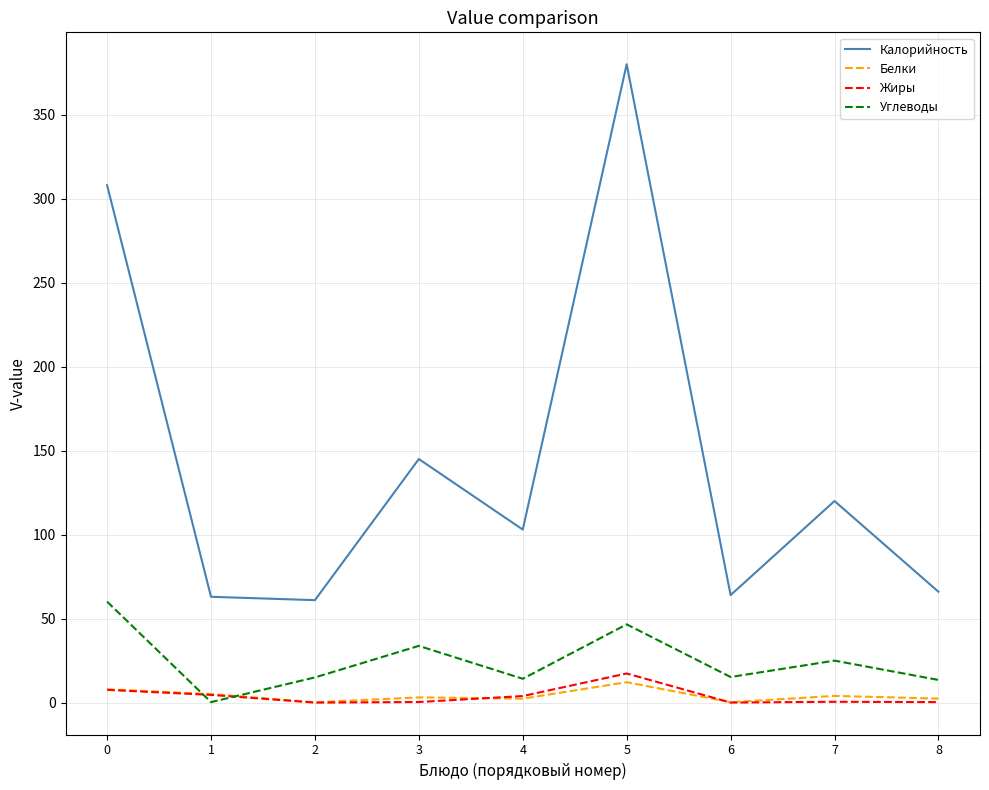

Which series changed the most between 1 and 7?

Калорийность